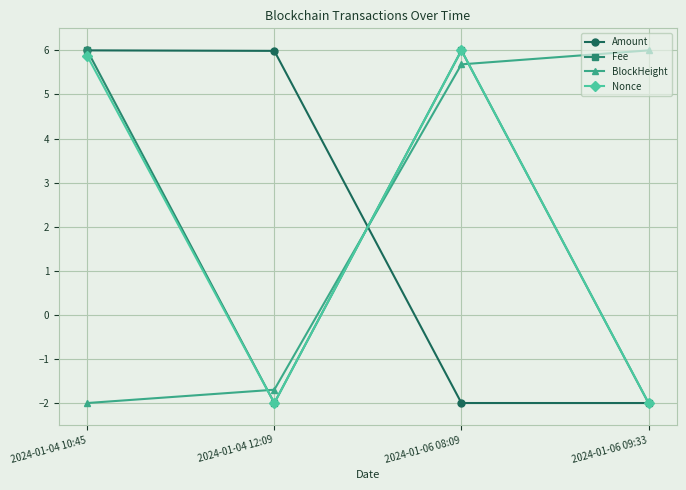

What is the maximum value for BlockHeight?

6.0